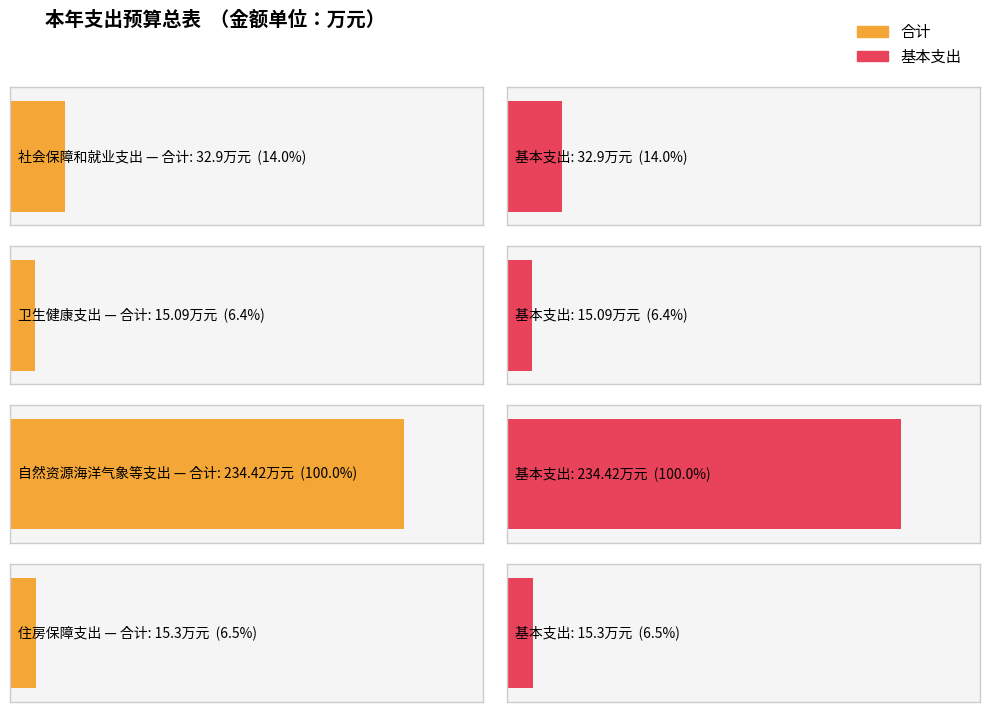

How many values in the 基本支出 series exceed 32?

2